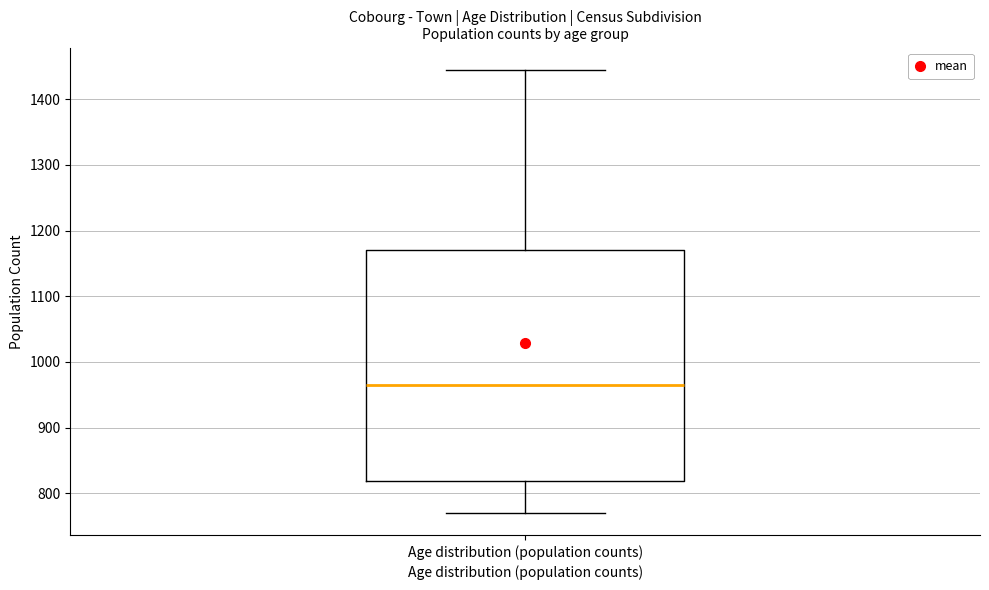

Transcribe this box plot: give where the median line is, the range the box spans, and where the two whiskers end, as read against the y-axis. The values are not printed on the chart, so give them approximately, as read against the axis.

median 970, box 820 to 1170, whiskers 770 to 1450